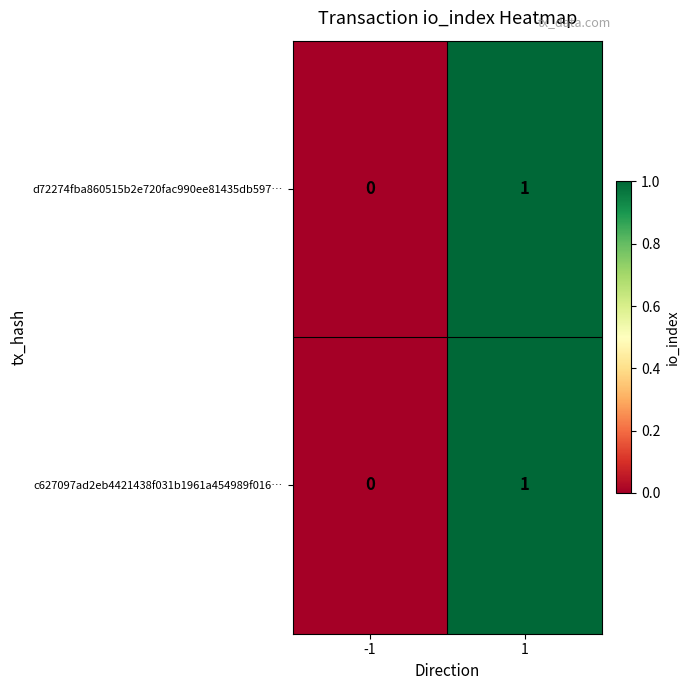

Reading right to left, transcribe all the data shown in this chart.

d72274fba860515b2e720fac990ee81435db597…: 1=1	-1=0
c627097ad2eb4421438f031b1961a454989f016…: 1=1	-1=0